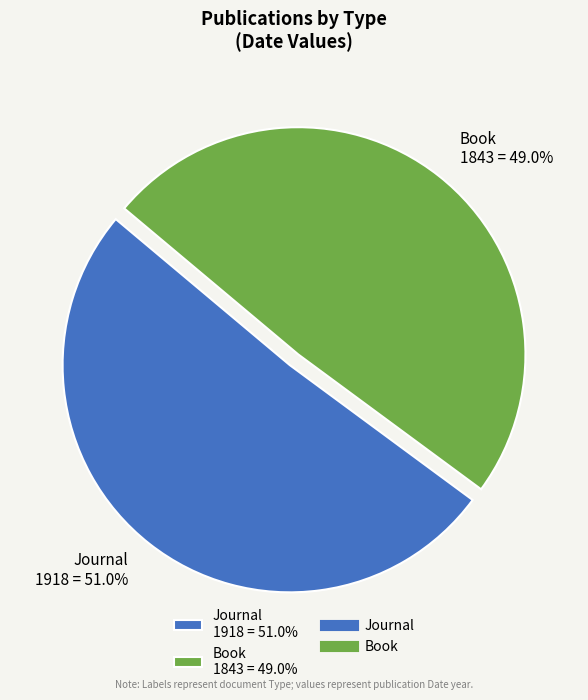

To the nearest percent, what is the difference between the largest and smallest slice percentages?

2%